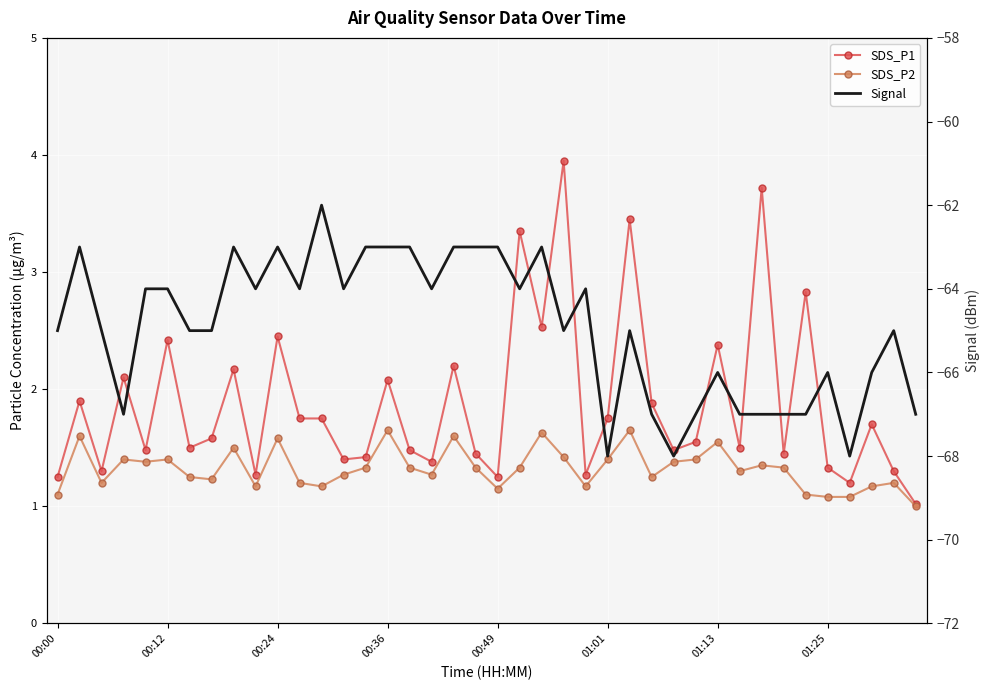

Reading left to right, list all the values displayed in this chart.

SDS_P1: 1.2	1.9	1.3	2.1	1.5	2.4	1.5	1.6	2.2	1.3	2.5	1.8	1.8	1.4	1.4	2.1	1.5	1.4	2.2	1.4	1.2	3.4	2.5	4.0	1.3	1.8	3.5	1.9	1.5	1.6	2.4	1.5	3.7	1.4	2.8	1.3	1.2	1.7	1.3	1.0
SDS_P2: 1.1	1.6	1.2	1.4	1.4	1.4	1.2	1.2	1.5	1.2	1.6	1.2	1.2	1.3	1.3	1.6	1.3	1.3	1.6	1.3	1.1	1.3	1.6	1.4	1.2	1.4	1.6	1.2	1.4	1.4	1.6	1.3	1.4	1.3	1.1	1.1	1.1	1.2	1.2	1.0
Signal: -65.0	-63.0	-65.0	-67.0	-64.0	-64.0	-65.0	-65.0	-63.0	-64.0	-63.0	-64.0	-62.0	-64.0	-63.0	-63.0	-63.0	-64.0	-63.0	-63.0	-63.0	-64.0	-63.0	-65.0	-64.0	-68.0	-65.0	-67.0	-68.0	-67.0	-66.0	-67.0	-67.0	-67.0	-67.0	-66.0	-68.0	-66.0	-65.0	-67.0